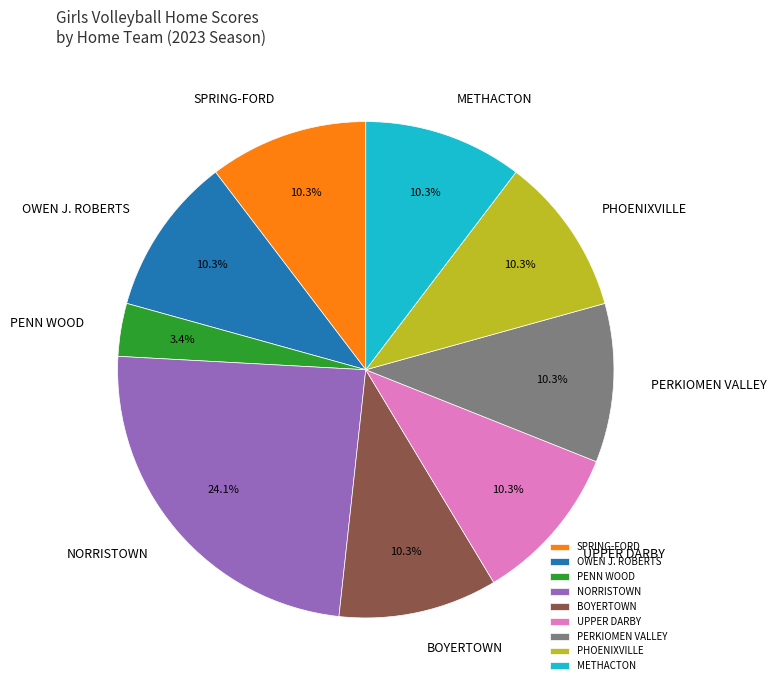

How many slices are in this pie chart?

9